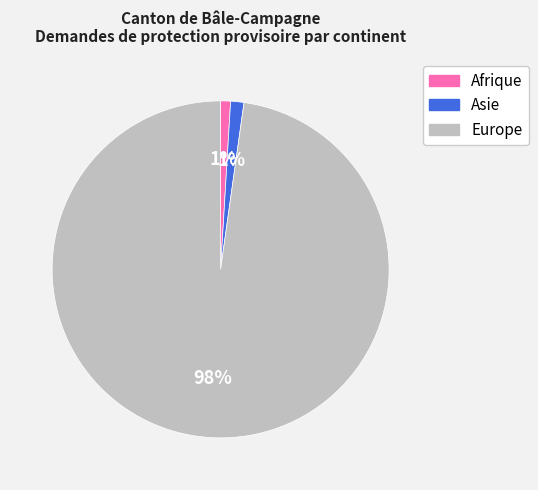

Is there a majority slice in this chart?

Yes